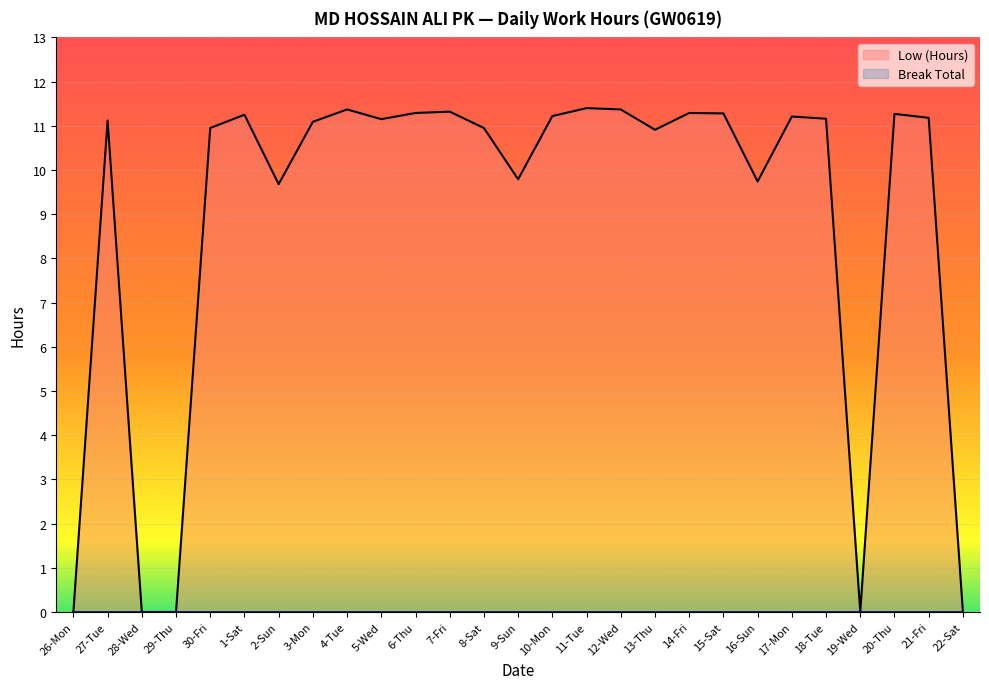

What is the value of the Low (Hours) point at the 19th from the left?

11.3